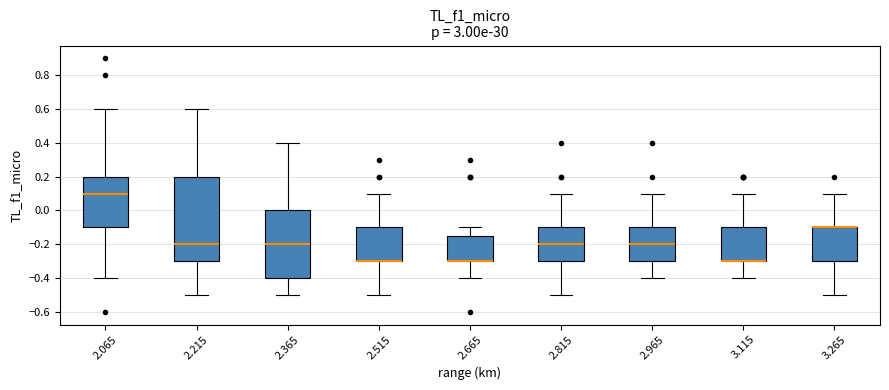

Reading left to right, read every box against the y-axis: the position of its median line, the range the box covers, and the ends of its whiskers. The values are not printed on the chart, so give them approximately, as read against the axis.

2.065: median 0.10, box -0.10 to 0.20, whiskers -0.40 to 0.60
2.215: median -0.20, box -0.30 to 0.20, whiskers -0.50 to 0.60
2.365: median -0.20, box -0.40 to 0.00, whiskers -0.50 to 0.40
2.515: median -0.30 (drawn on the box's lower edge), box -0.30 to -0.10, whiskers -0.50 to 0.10
2.665: median -0.30 (drawn on the box's lower edge), box -0.30 to -0.14, whiskers -0.40 to -0.10
2.815: median -0.20, box -0.30 to -0.10, whiskers -0.50 to 0.10
2.965: median -0.20, box -0.30 to -0.10, whiskers -0.40 to 0.10
3.115: median -0.30 (drawn on the box's lower edge), box -0.30 to -0.10, whiskers -0.40 to 0.10
3.265: median -0.10 (drawn on the box's upper edge), box -0.30 to -0.10, whiskers -0.50 to 0.10